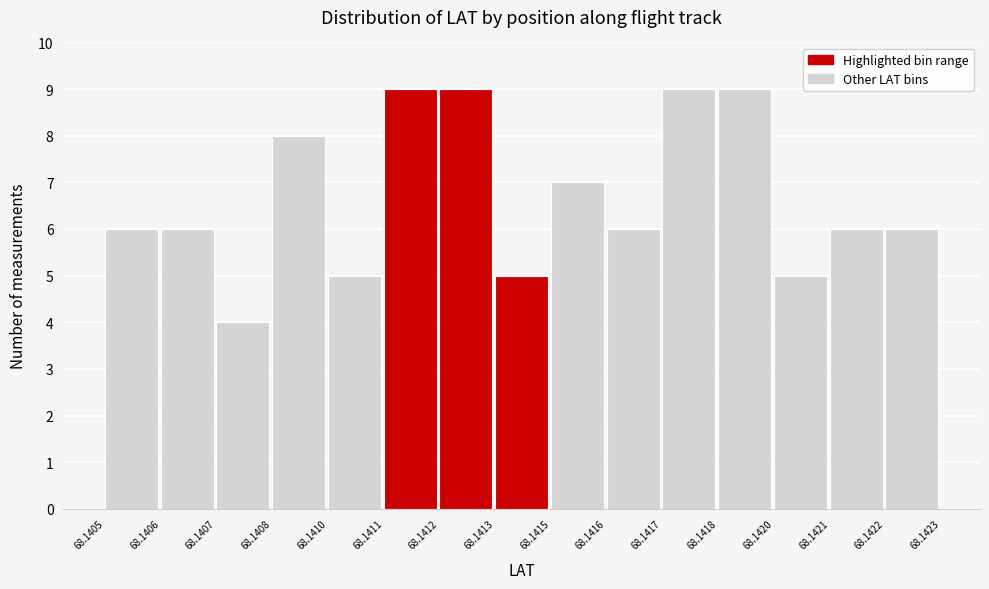

Reading left to right, transcribe all the data shown in this chart.

6	6	4	8	5	9	9	5	7	6	9	9	5	6	6